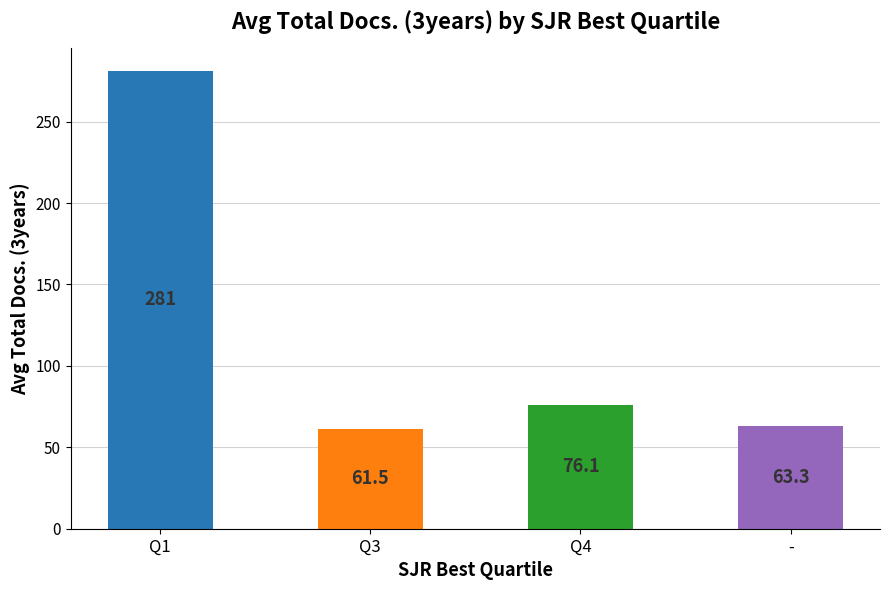

Is it true that the value at Q4 is 76.1?

True